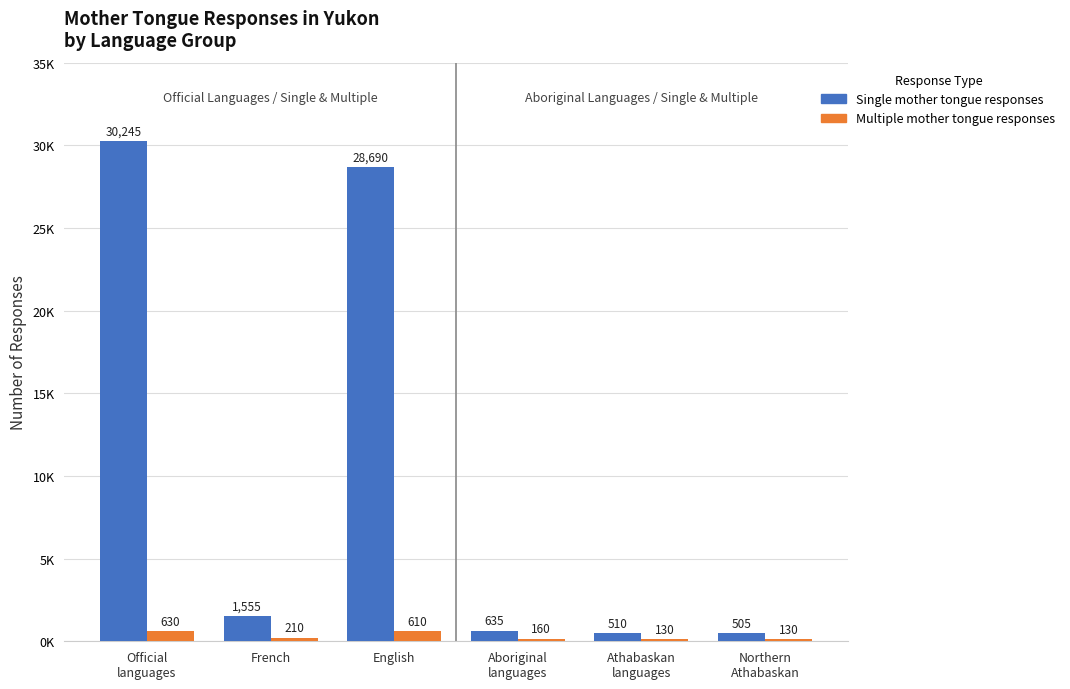

What is the difference between the maximum and minimum values in the Single mother tongue responses series?

29740